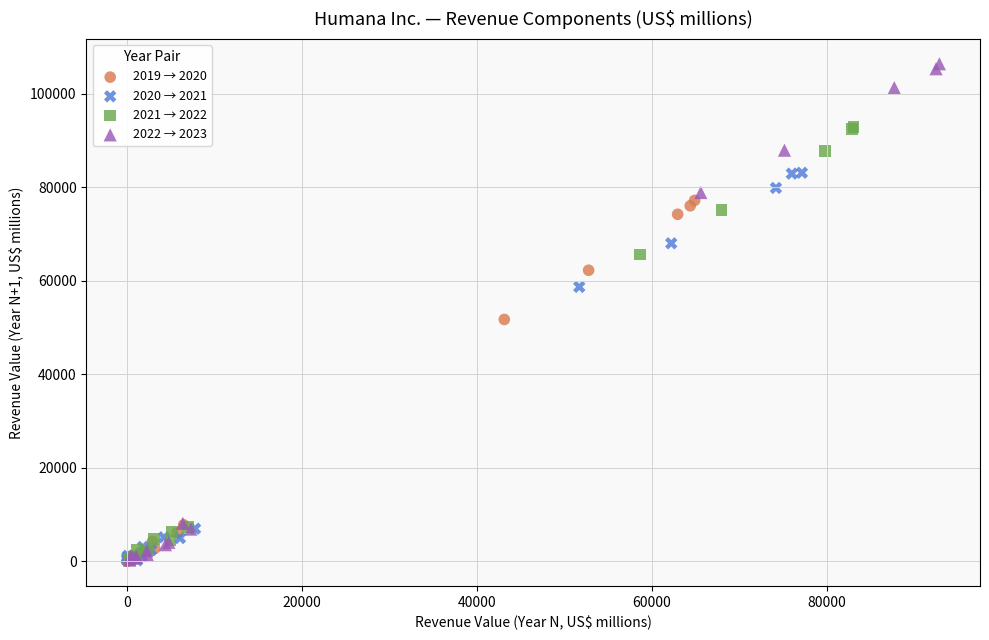

Which series has the widest spread of Y values?

2022 → 2023